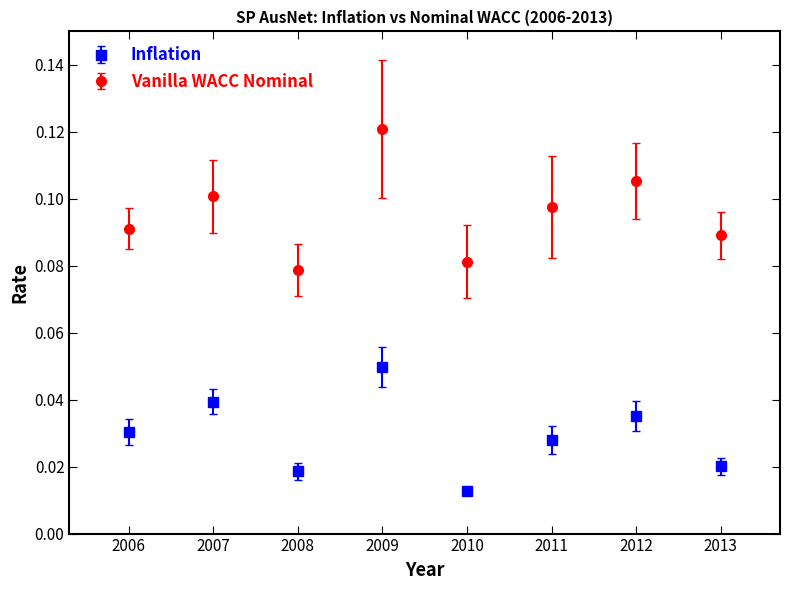

At which category is the sum across all series the highest?

2009